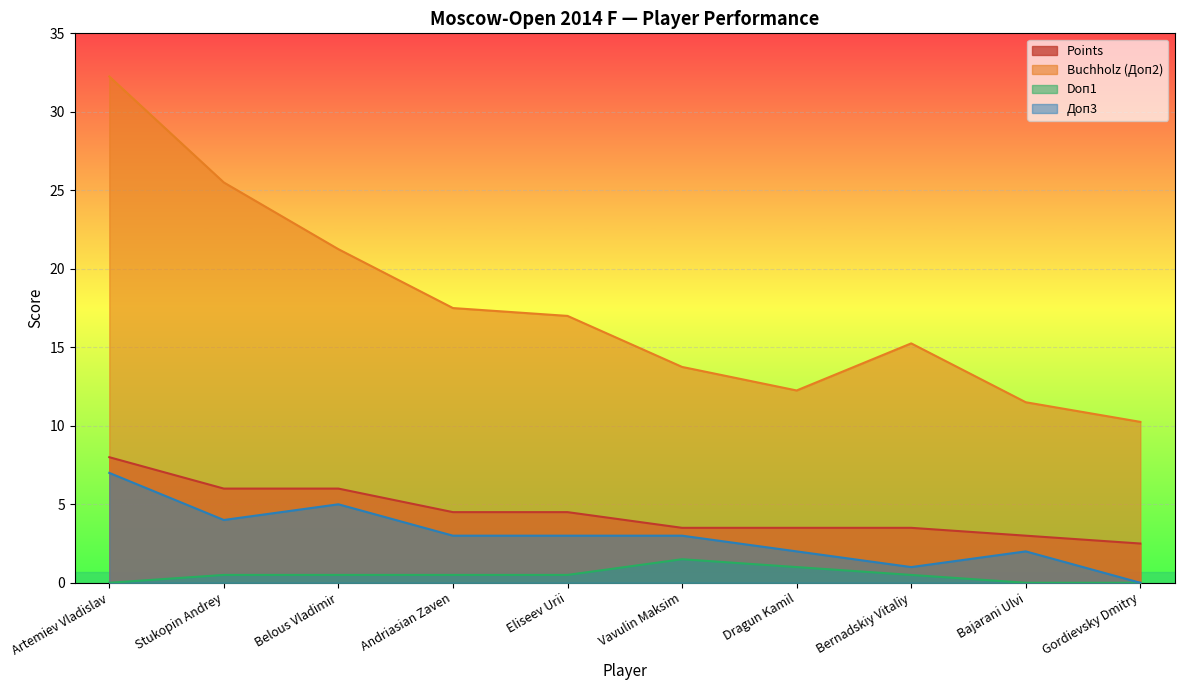

Reading right to left, extract all data points from this chart.

Points: Gordievsky Dmitry=2.5	Bajarani Ulvi=3.0	Bernadskiy Vitaliy=3.5	Dragun Kamil=3.5	Vavulin Maksim=3.5	Eliseev Urii=4.5	Andriasian Zaven=4.5	Belous Vladimir=6.0	Stukopin Andrey=6.0	Artemiev Vladislav=8.0
Buchholz (Доп2): Gordievsky Dmitry=10.2	Bajarani Ulvi=11.5	Bernadskiy Vitaliy=15.2	Dragun Kamil=12.2	Vavulin Maksim=13.8	Eliseev Urii=17.0	Andriasian Zaven=17.5	Belous Vladimir=21.2	Stukopin Andrey=25.5	Artemiev Vladislav=32.2
Doп1: Gordievsky Dmitry=0.0	Bajarani Ulvi=0.0	Bernadskiy Vitaliy=0.5	Dragun Kamil=1.0	Vavulin Maksim=1.5	Eliseev Urii=0.5	Andriasian Zaven=0.5	Belous Vladimir=0.5	Stukopin Andrey=0.5	Artemiev Vladislav=0.0
Доп3: Gordievsky Dmitry=0.0	Bajarani Ulvi=2.0	Bernadskiy Vitaliy=1.0	Dragun Kamil=2.0	Vavulin Maksim=3.0	Eliseev Urii=3.0	Andriasian Zaven=3.0	Belous Vladimir=5.0	Stukopin Andrey=4.0	Artemiev Vladislav=7.0